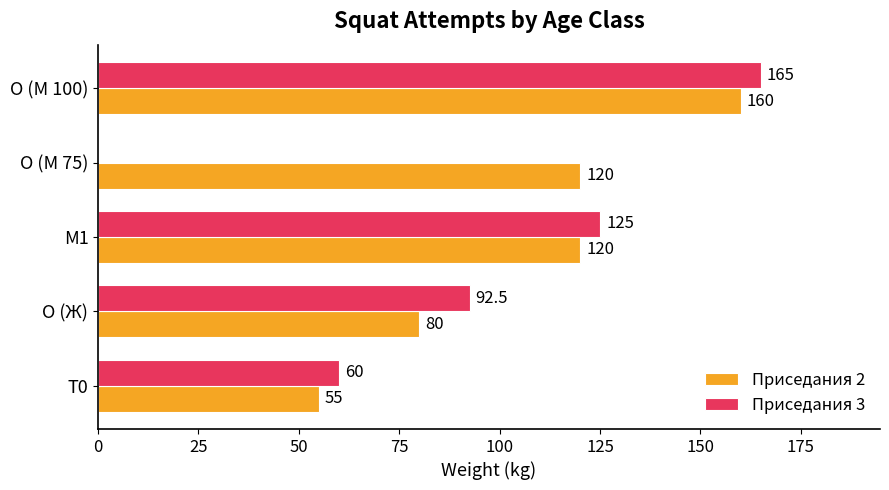

What is the sum of the Приседания 2 values at T0 and O (Ж)?

135.0